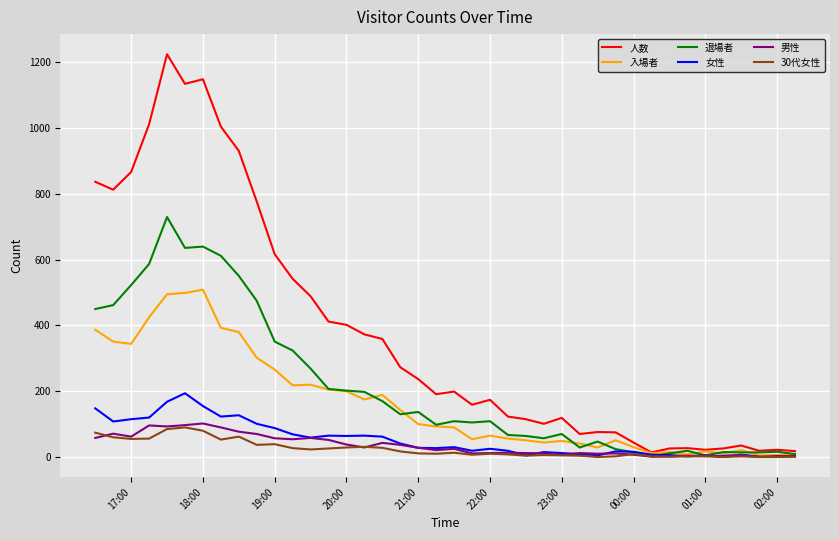

In 入場者, how many points are lower than both neighbors (excluding endpoints)?

10